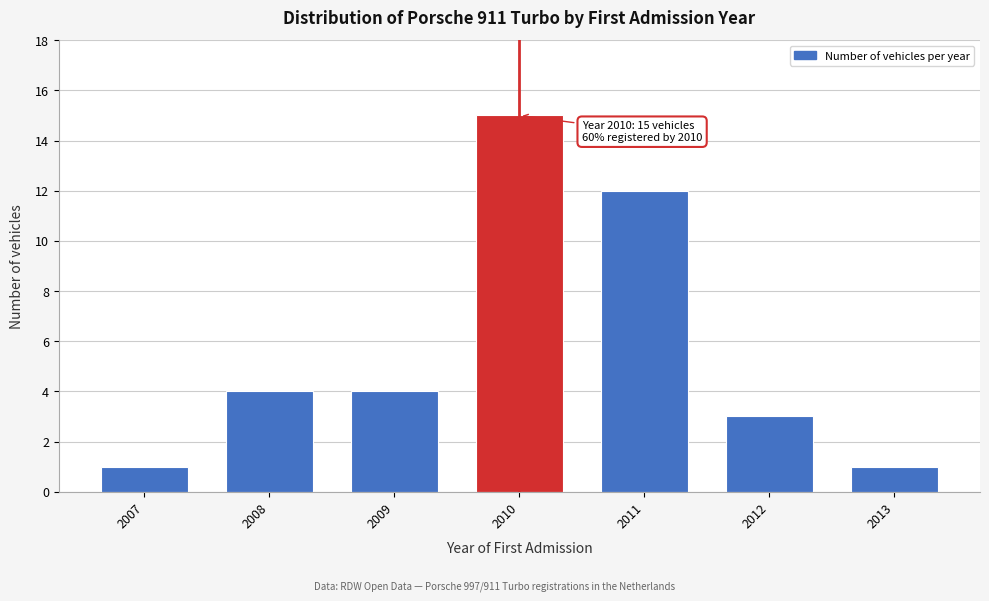

Reading left to right, transcribe all the data shown in this chart.

1	4	4	15	12	3	1